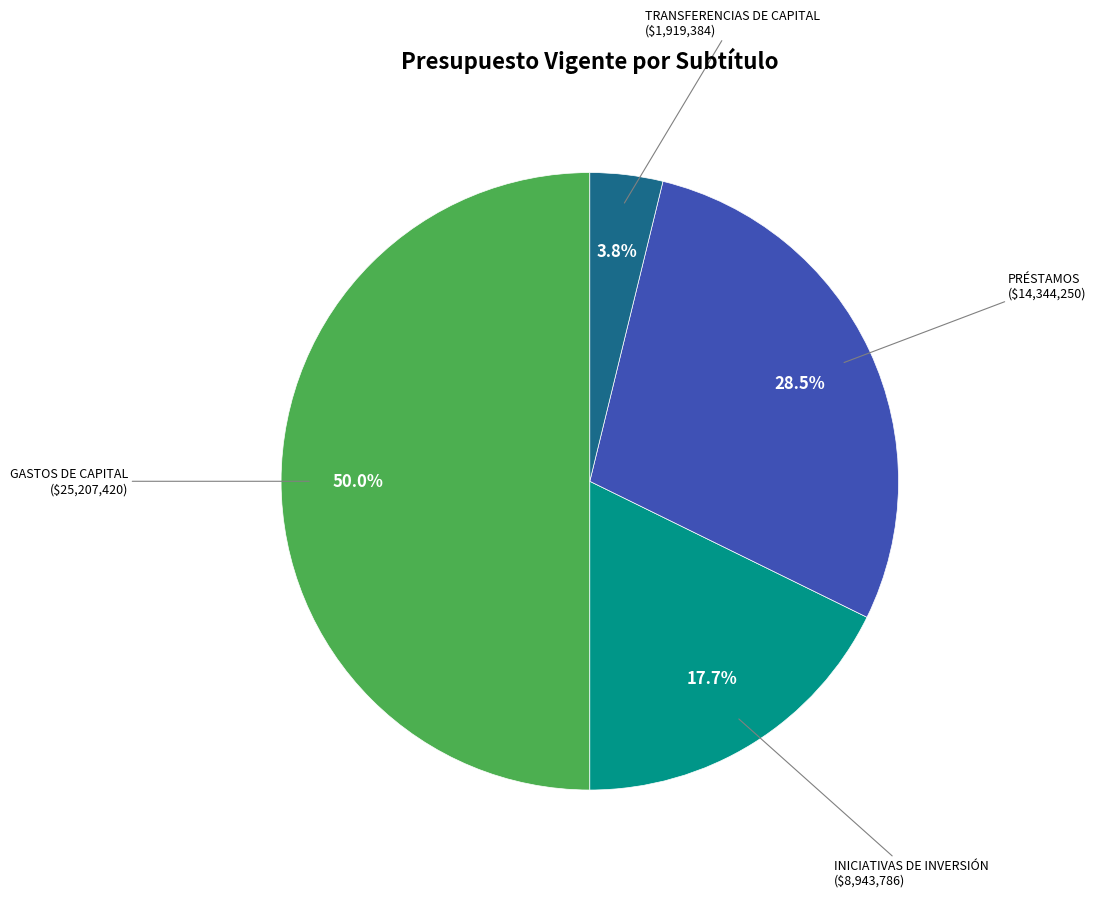

How many segments does this pie chart have?

4